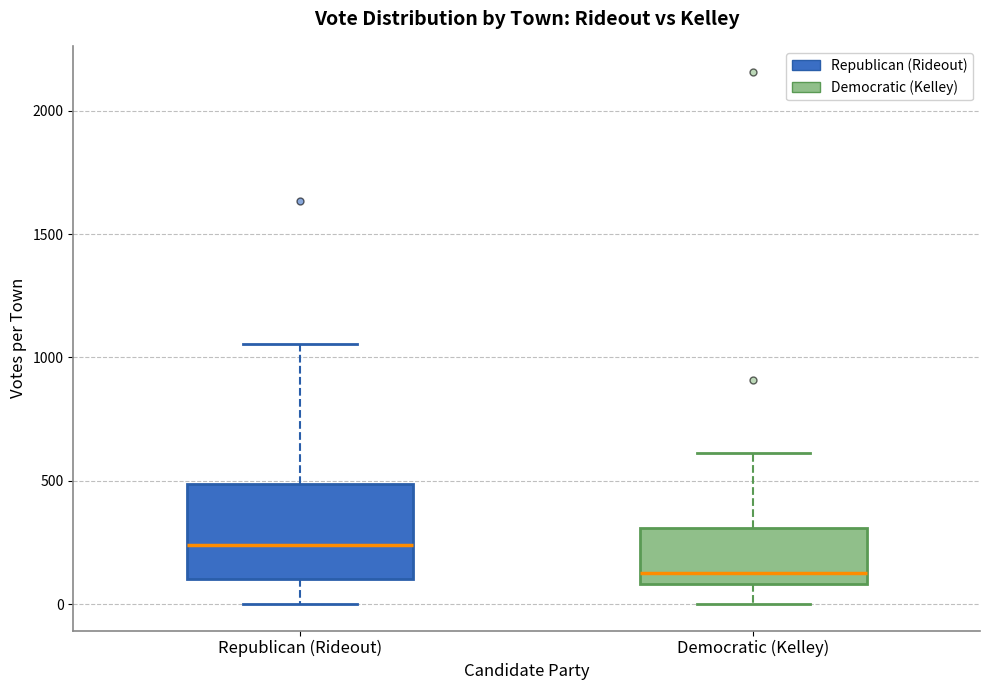

Reading left to right, transcribe this box plot: for each box, give where its median line is, the range the box spans, and where its two whiskers end, as read against the y-axis. The values are not printed on the chart, so give them approximately, as read against the axis.

Republican (Rideout): median 250, box 100 to 500, whiskers 0 to 1050
Democratic (Kelley): median 150, box 100 to 300, whiskers 0 to 600